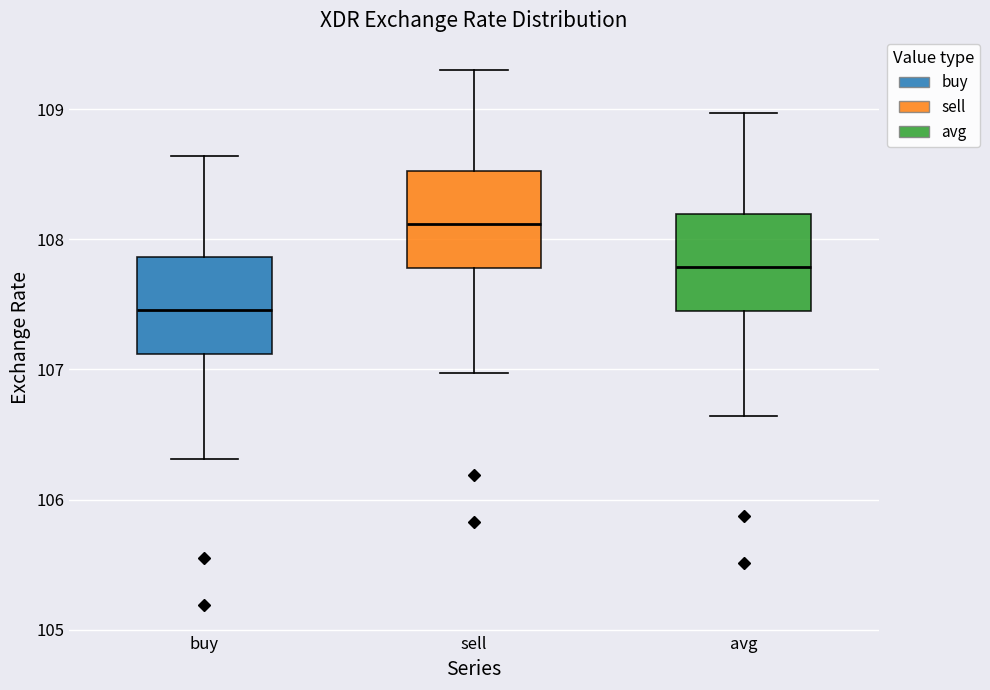

Reading left to right, transcribe this box plot: for each box, give where its median line is, the range the box spans, and where its two whiskers end, as read against the y-axis. The values are not printed on the chart, so give them approximately, as read against the axis.

buy: median 107.5, box 107.1 to 107.9, whiskers 106.3 to 108.6
sell: median 108.1, box 107.8 to 108.5, whiskers 107.0 to 109.3
avg: median 107.8, box 107.4 to 108.2, whiskers 106.6 to 109.0